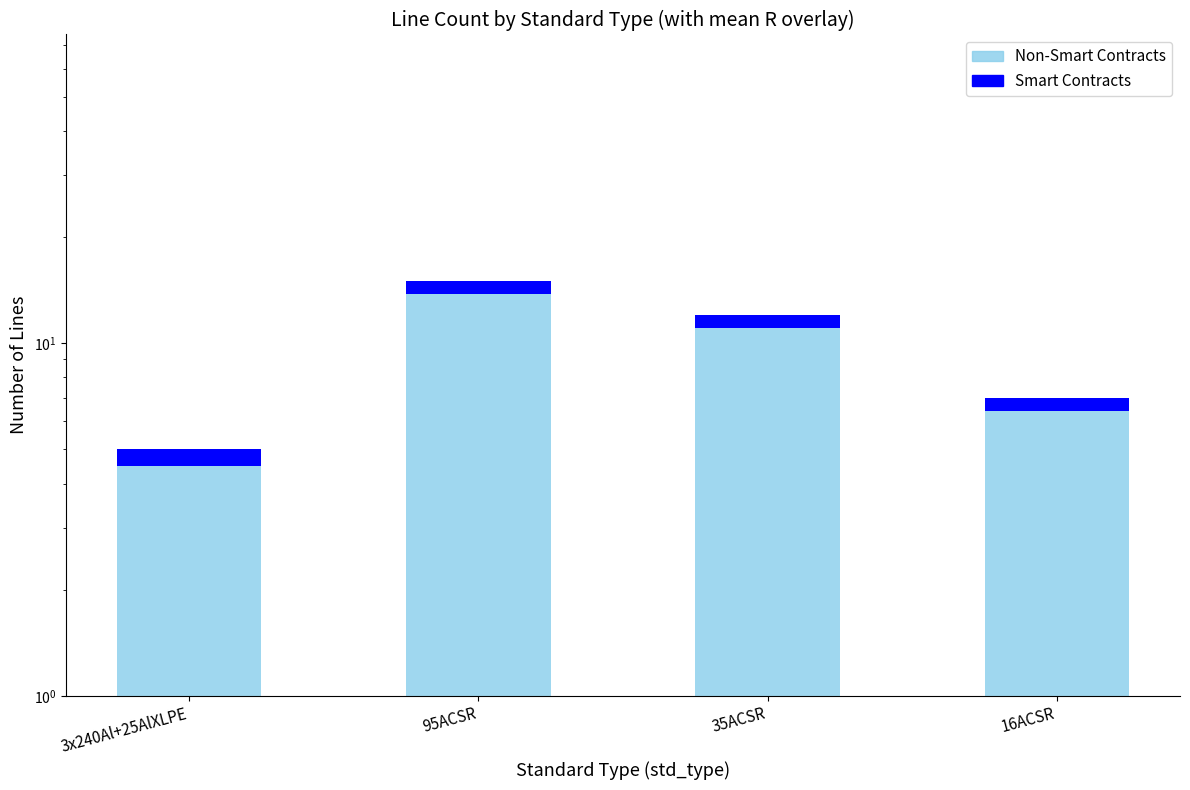

Count the number of values greater than 12.

1